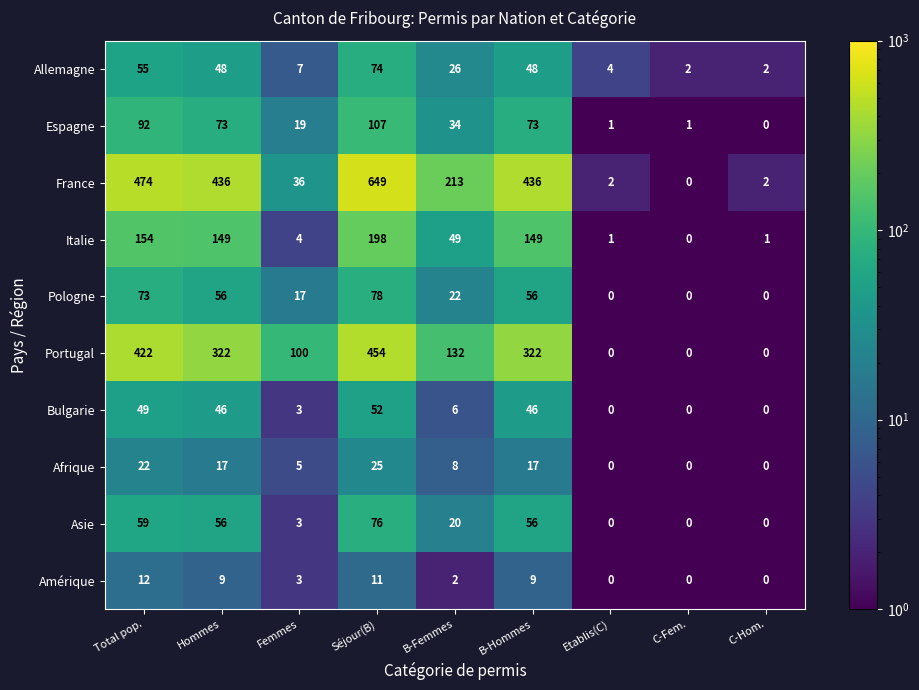

What is the maximum value shown in the chart?

649